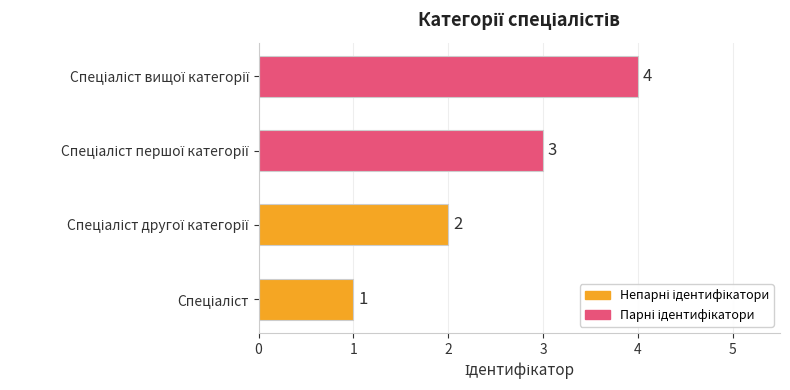

What is the maximum value shown in the chart?

4